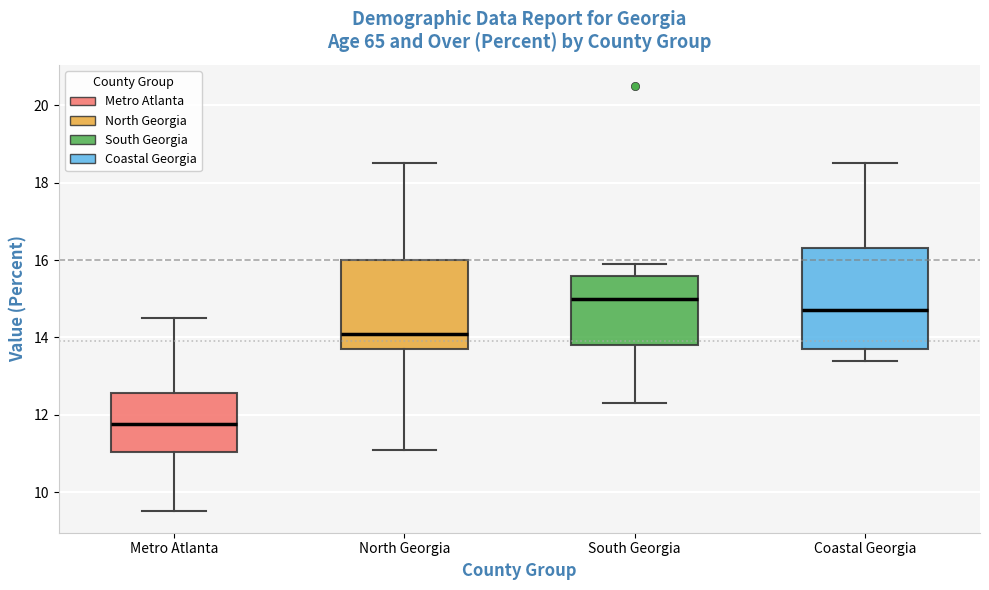

Which box's median line is the highest?

South Georgia